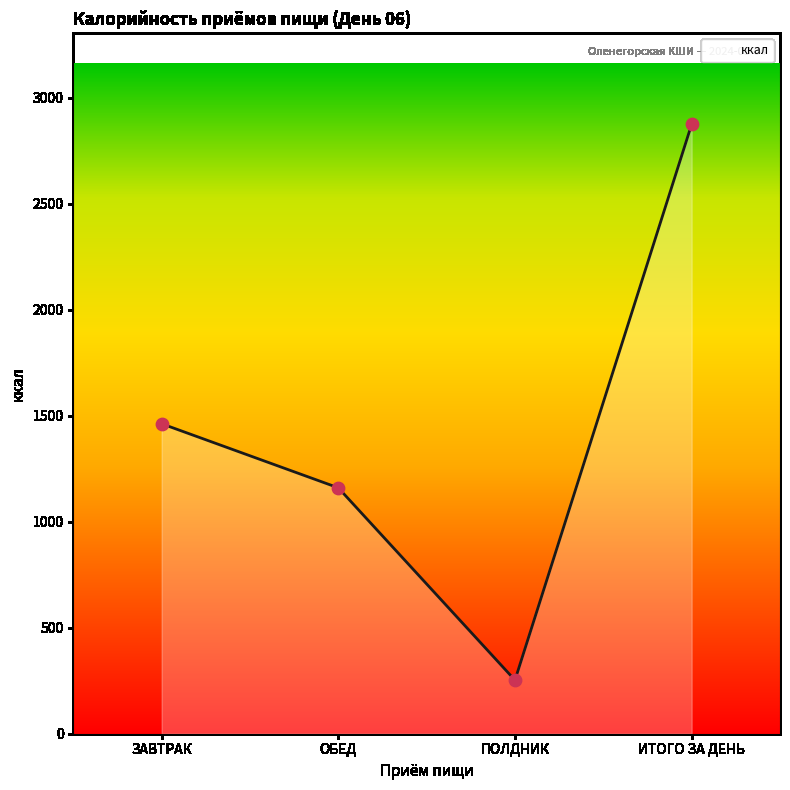

What is the change in value from ЗАВТРАК to ОБЕД?

-302.2